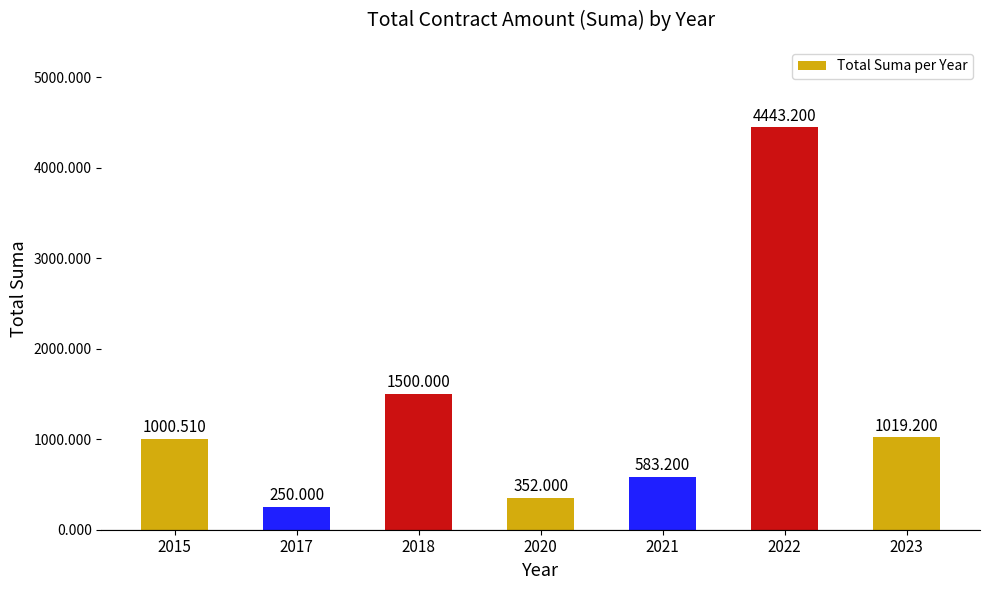

Are the bars grouped side by side (vs. stacked)?

No